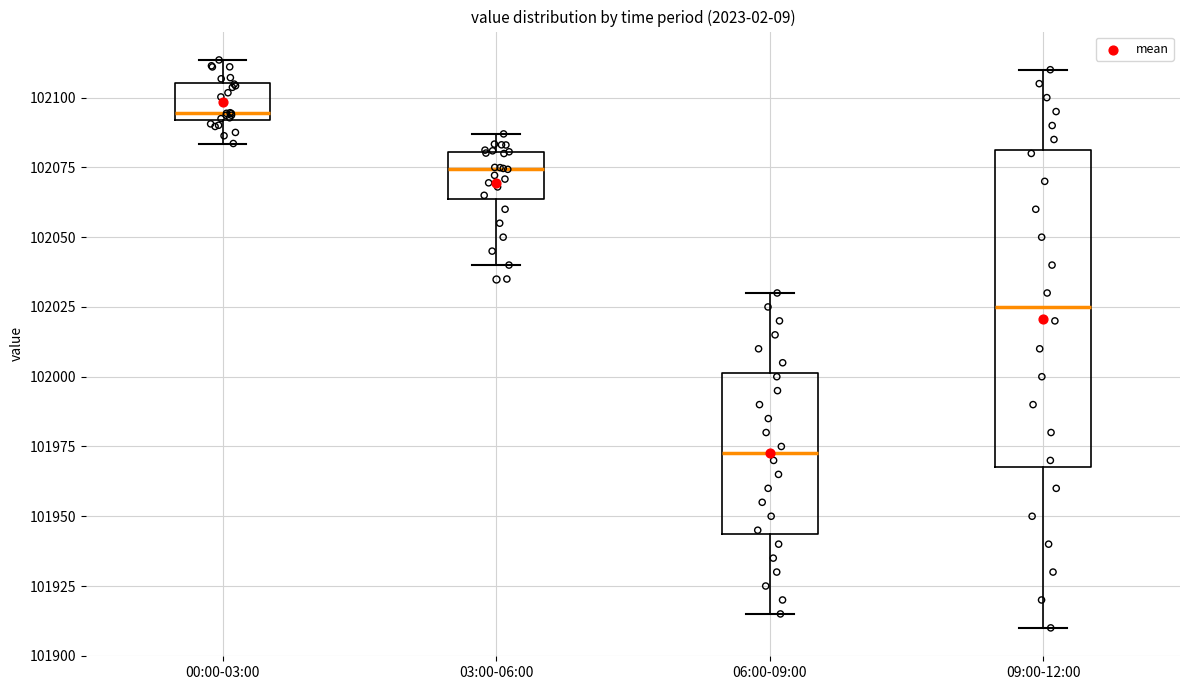

Comparing the boxes themselves (not the whiskers), which one is the tallest?

09:00-12:00